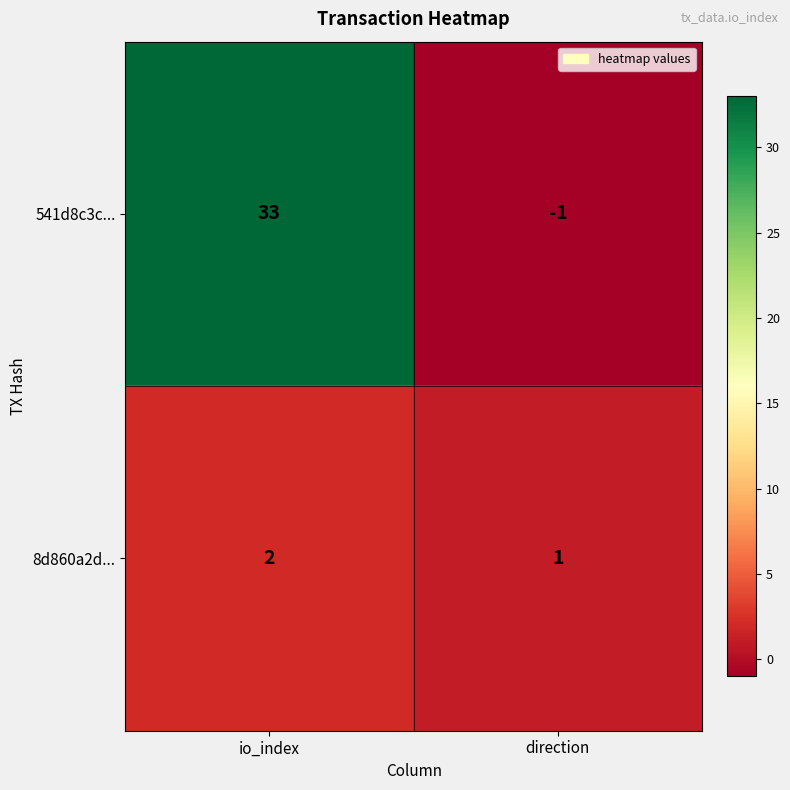

Which category has the highest value across all series?

io_index